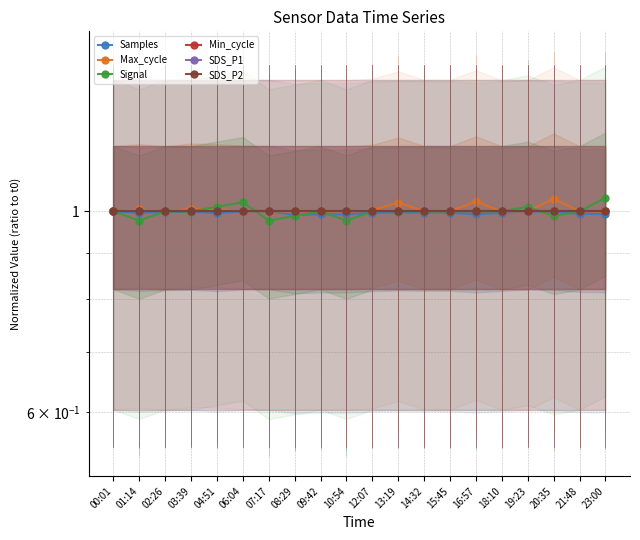

What position from the right is 21:48?

2